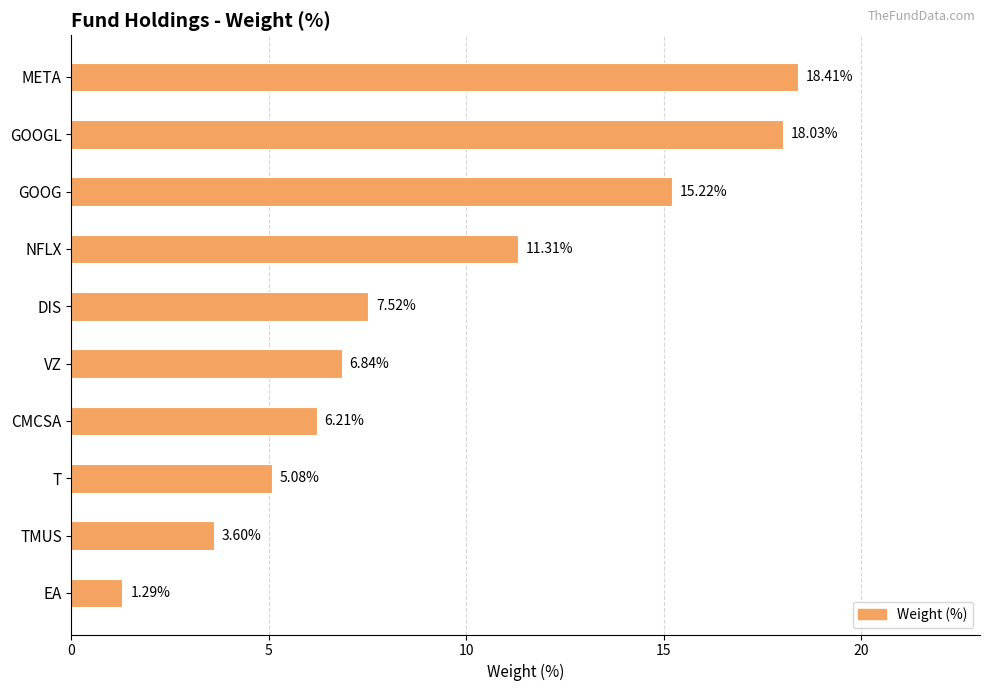

How many bars are there in total?

10